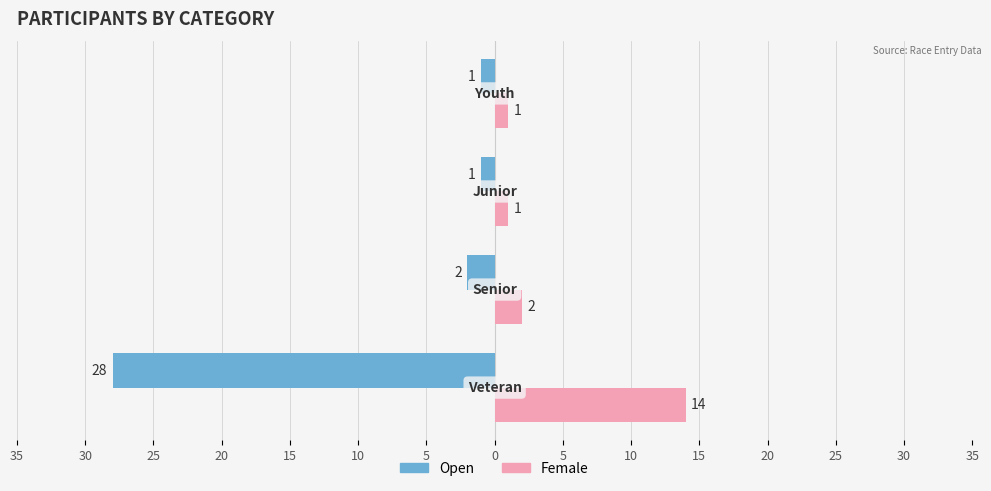

What are all the series names shown in the legend?

Open, Female